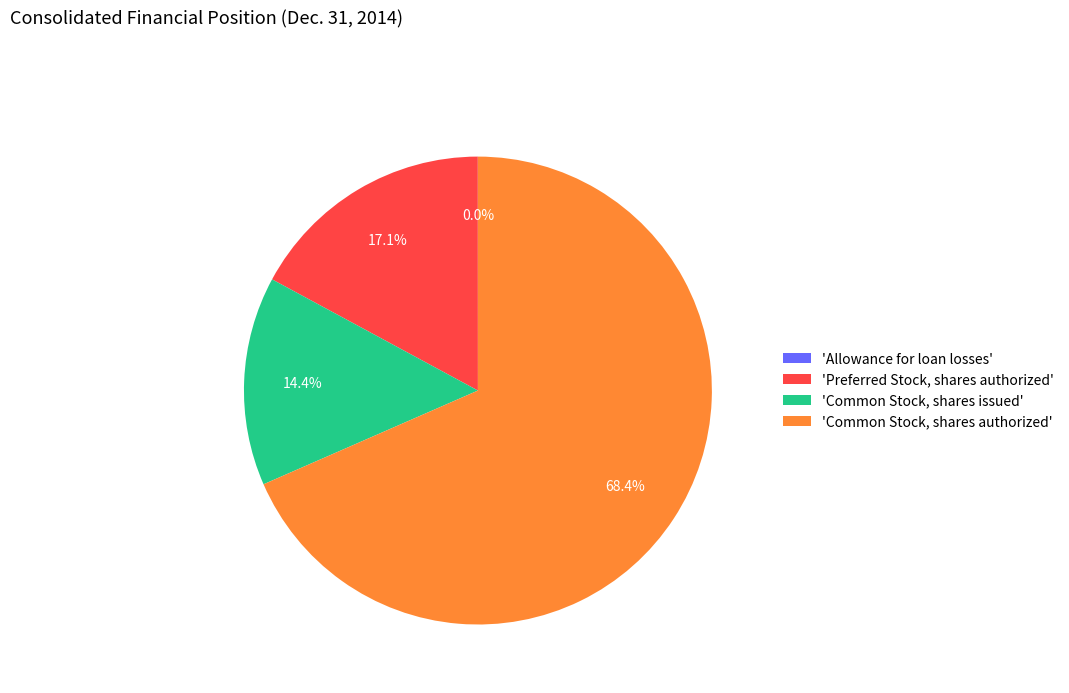

What is the largest slice in the pie chart?

'Common Stock, shares authorized'